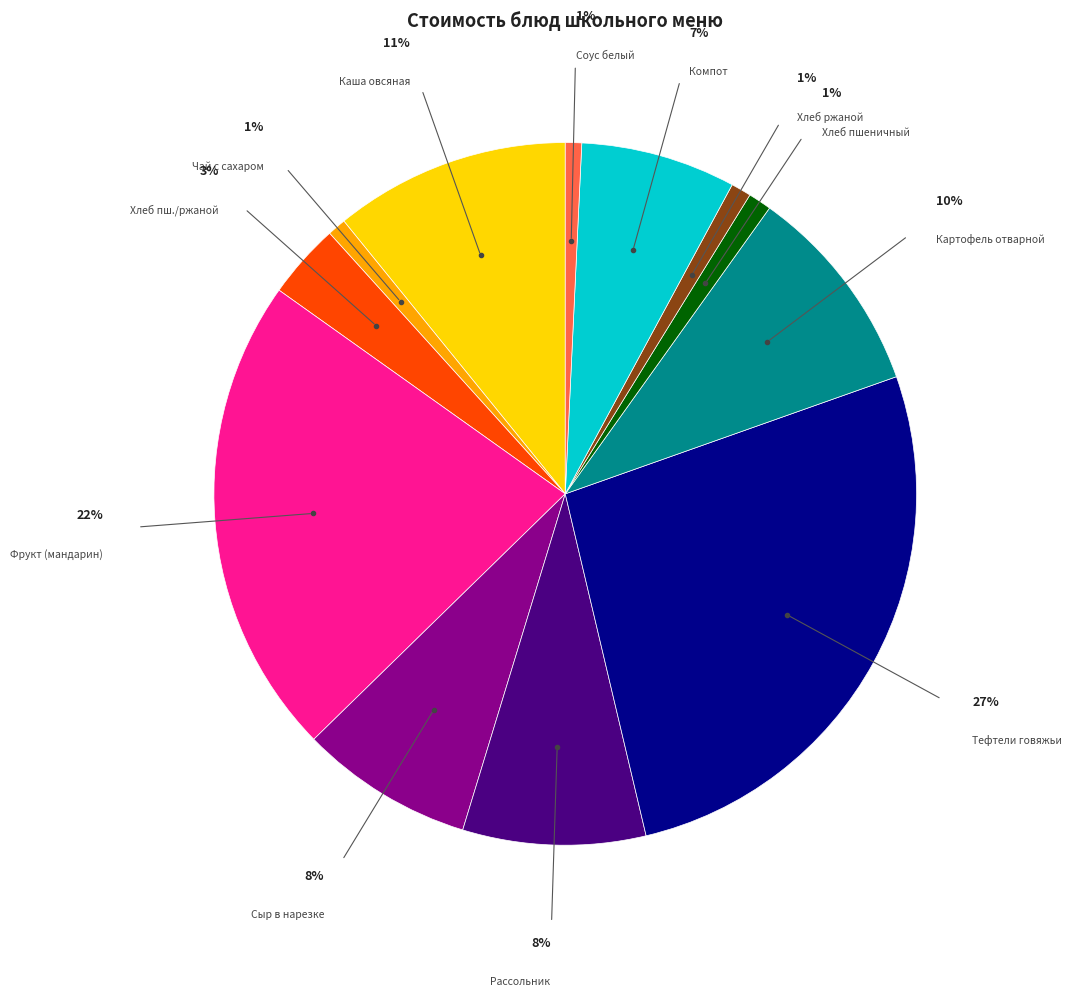

To the nearest percent, what percentage of the pie is Чай с сахаром?

1%